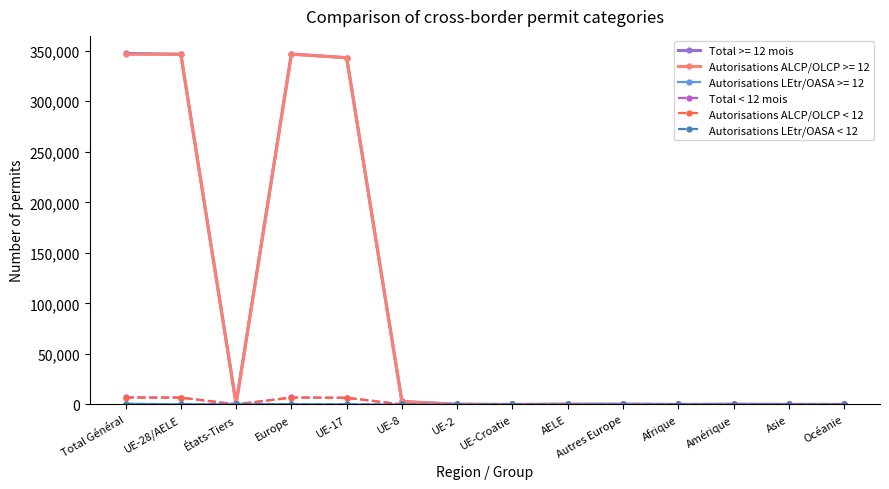

The value of Total >= 12 mois at Europe is 474135. True or false?

False